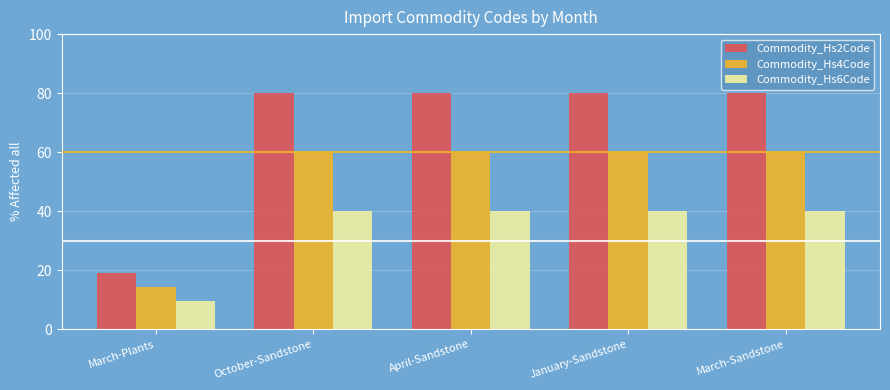

What value does the Commodity_Hs2Code series have at March-Sandstone?

80.0